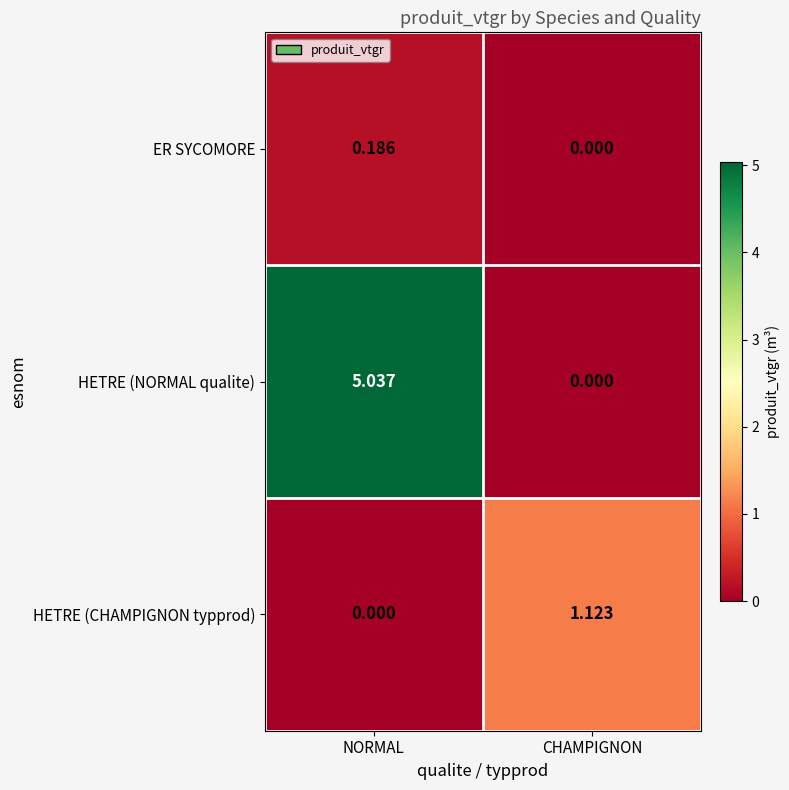

Which series changed the most between NORMAL and CHAMPIGNON?

HETRE (NORMAL qualite)